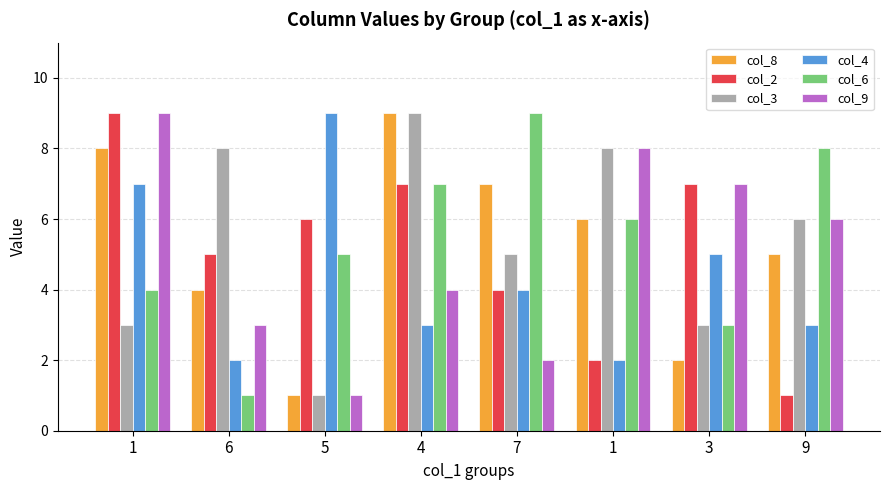

What is the difference between the maximum and minimum values in the col_6 series?

8